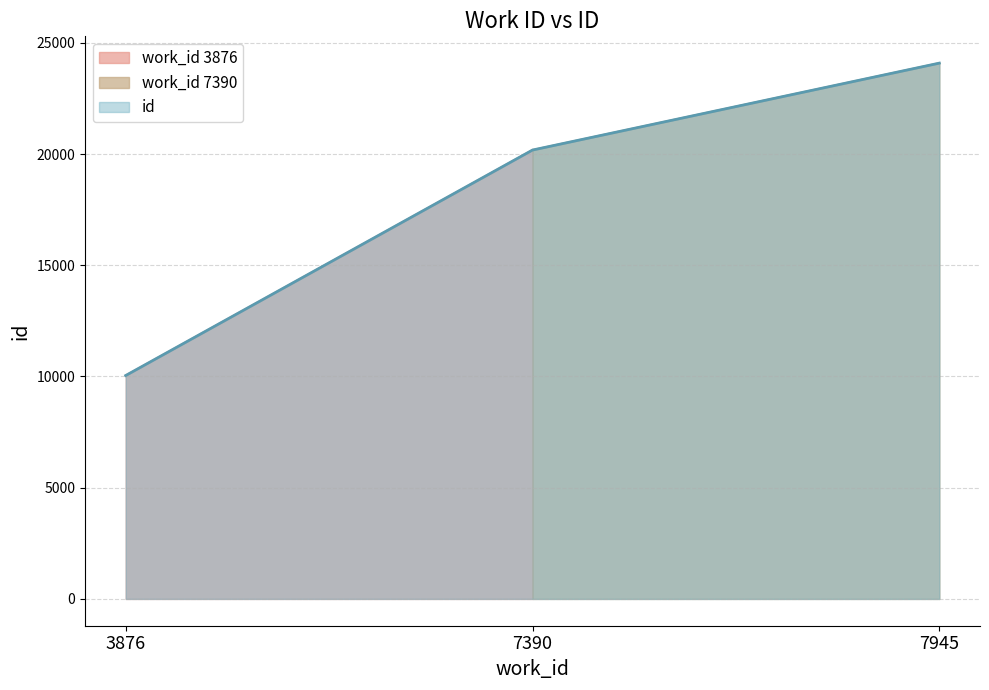

The chart shows a value of 10044 at 3876. True or false?

True